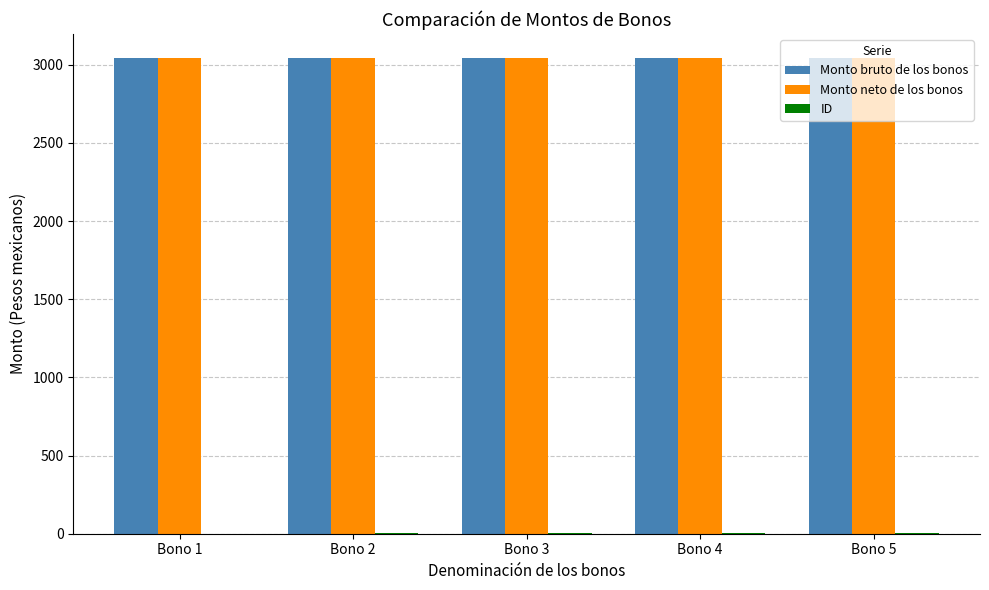

What is the maximum value shown in the chart?

3045